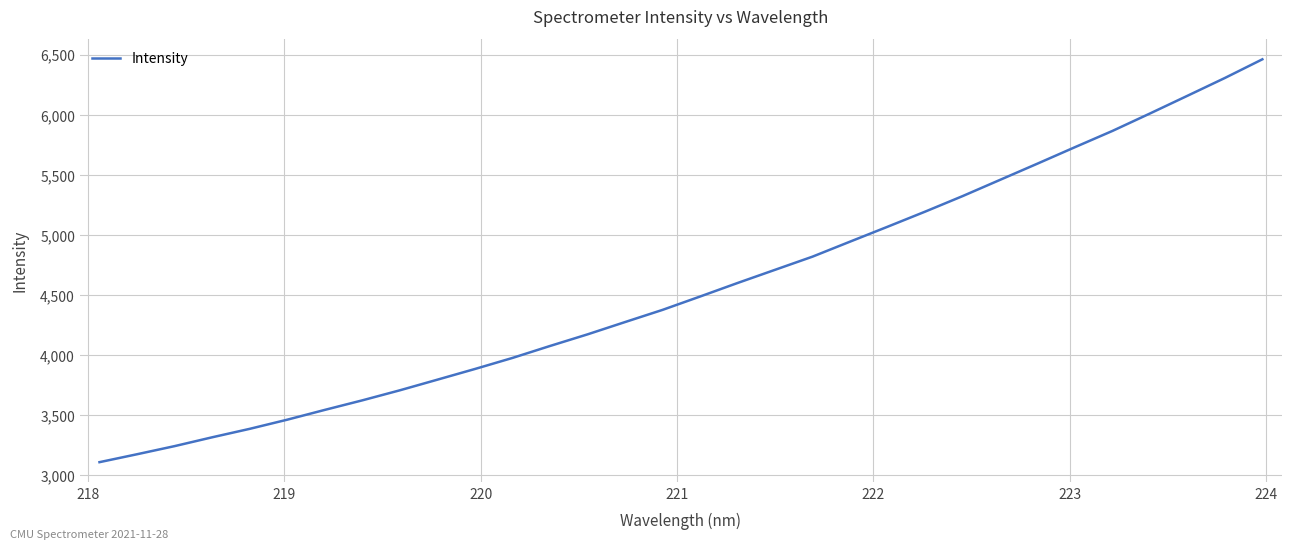

What is the minimum value shown in the chart?

3107.4